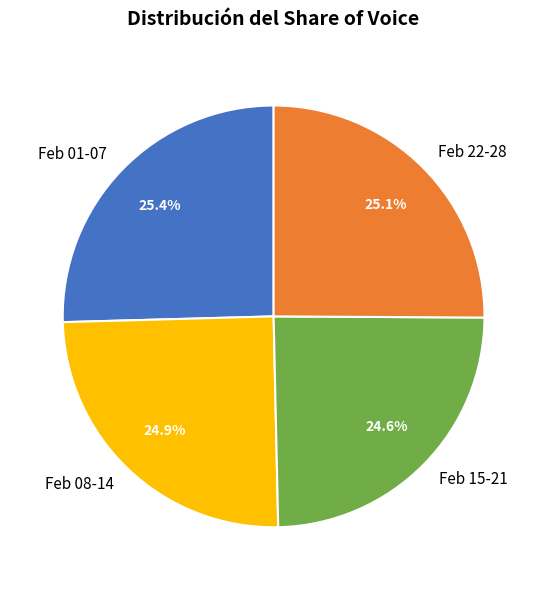

Is there a majority slice in this chart?

No